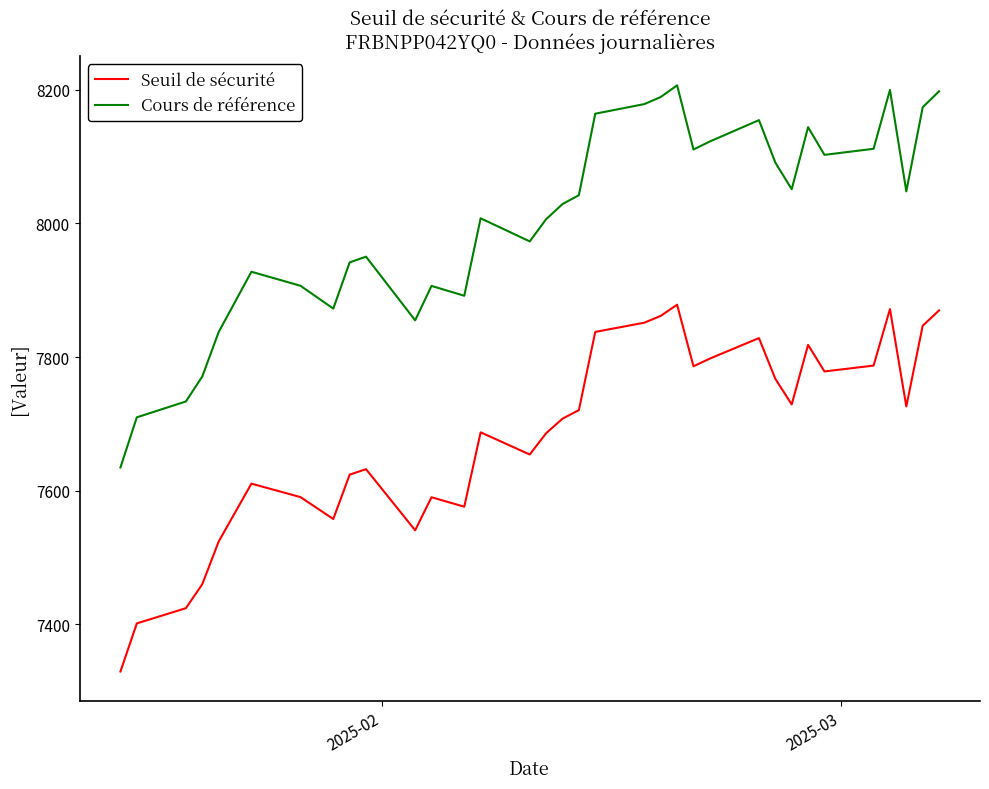

List the series in order of their overall mean, lowest first.

Seuil de sécurité, Cours de référence